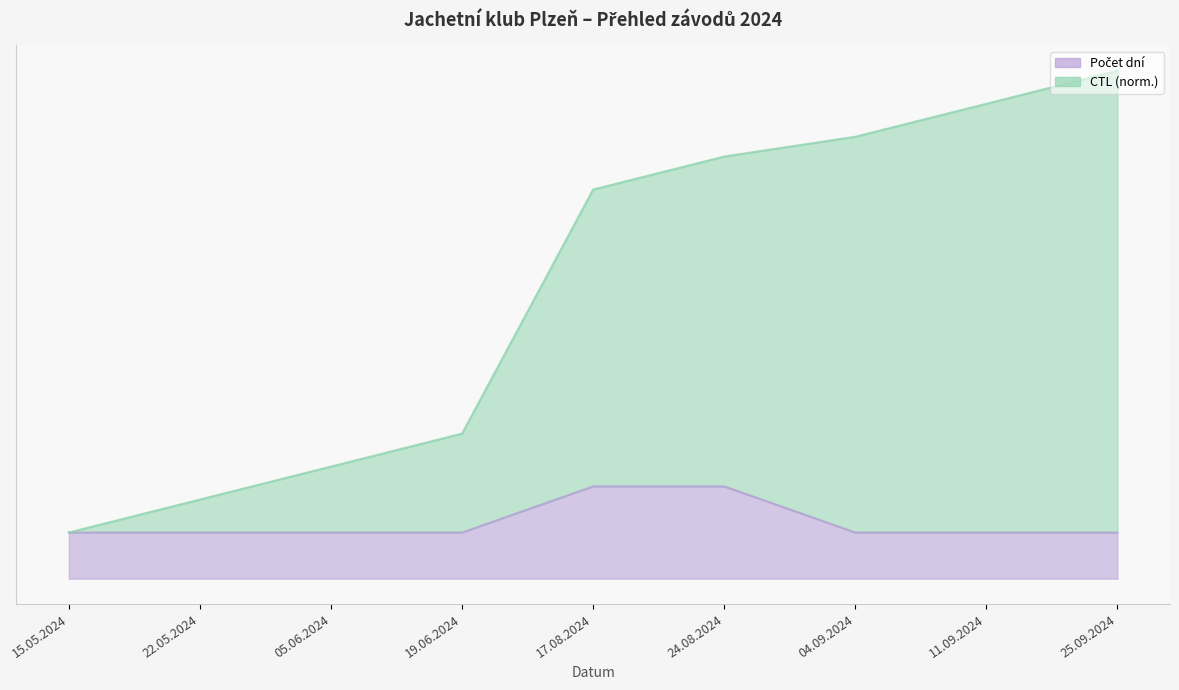

True or false: CTL has a value of 1.1 at 22.05.2024.

False